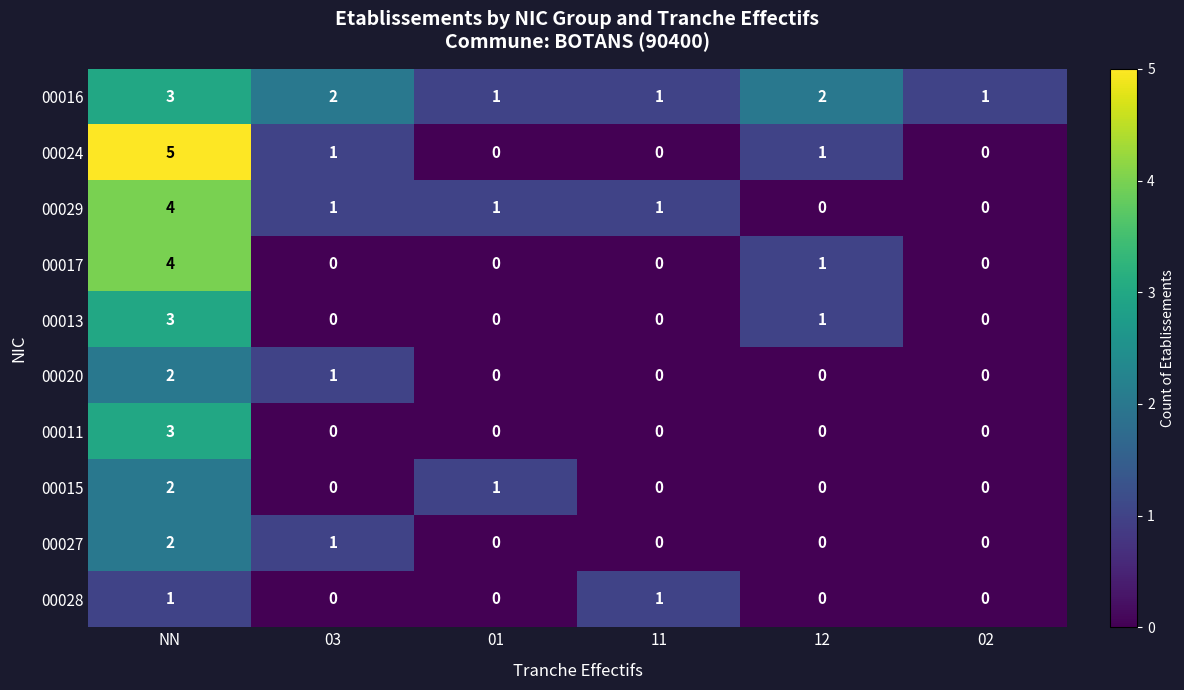

At which label does 00024 first exceed 1?

NN